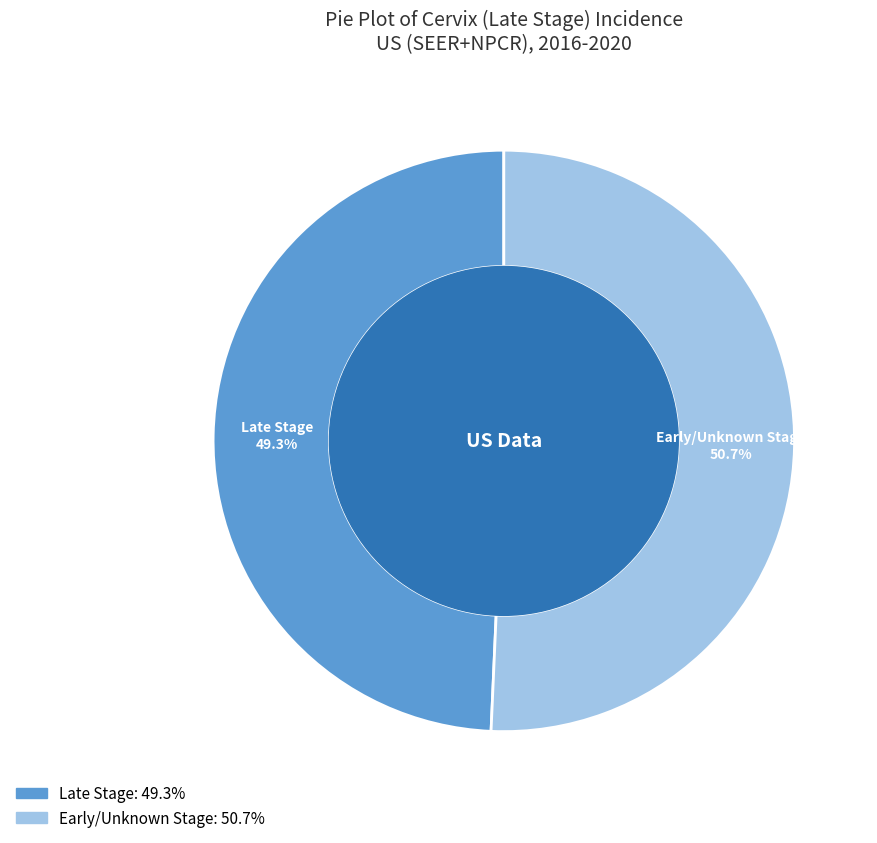

Combined, what portion of the pie is Late Stage and Early/Unknown Stage?

100.0%